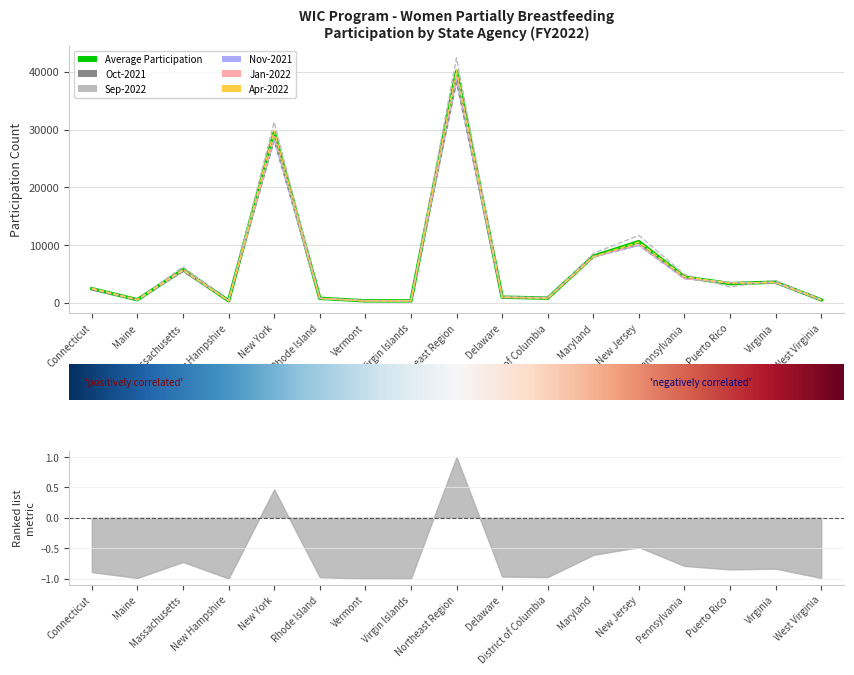

Which series has the widest spread of values?

Sep-2022